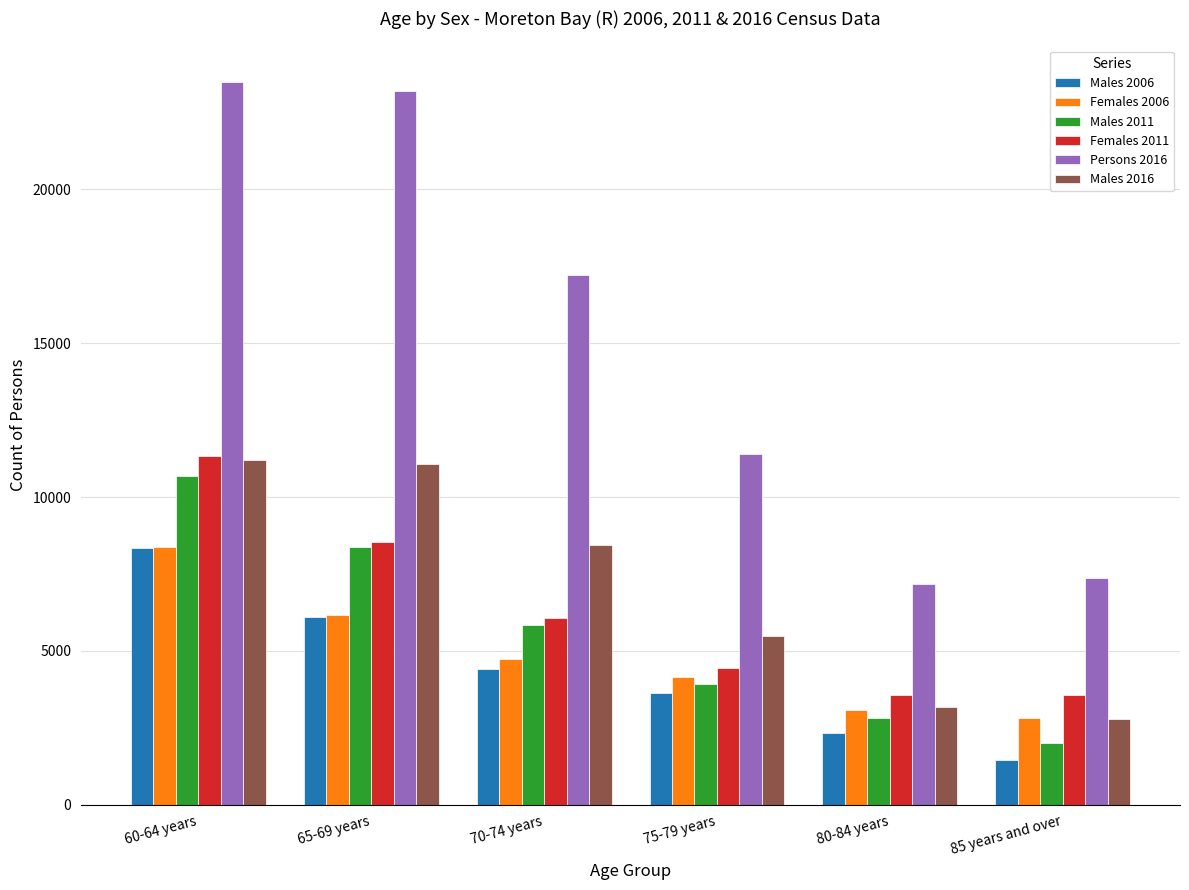

How many bars are there in each group?

6